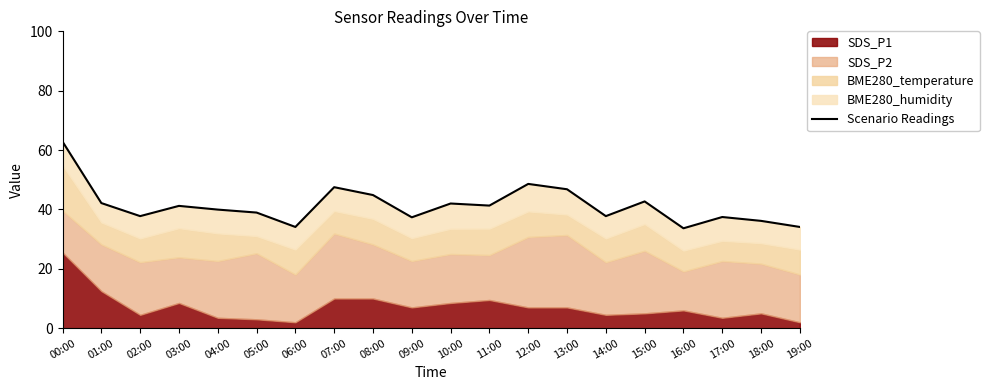

True or false: there are more than 0 points higher than both neighbors.

True